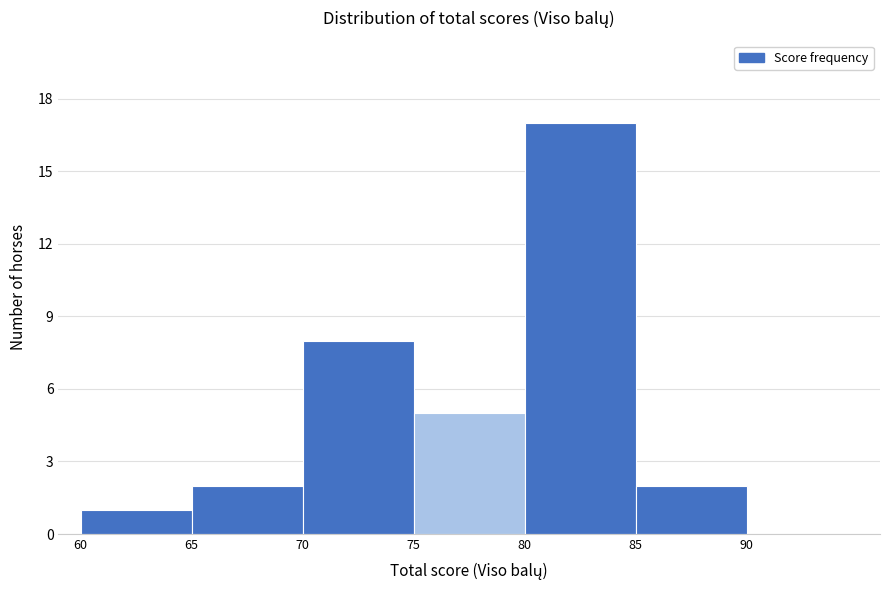

Reading left to right, transcribe this chart: for each bar, give the range it covers on the x-axis and its height. The values are not printed on the chart, so give them approximately, as read against the axis.

60 to 65: 1
65 to 70: 2
70 to 75: 8
75 to 80: 5
80 to 85: 17
85 to 90: 2
90 to 95: 0